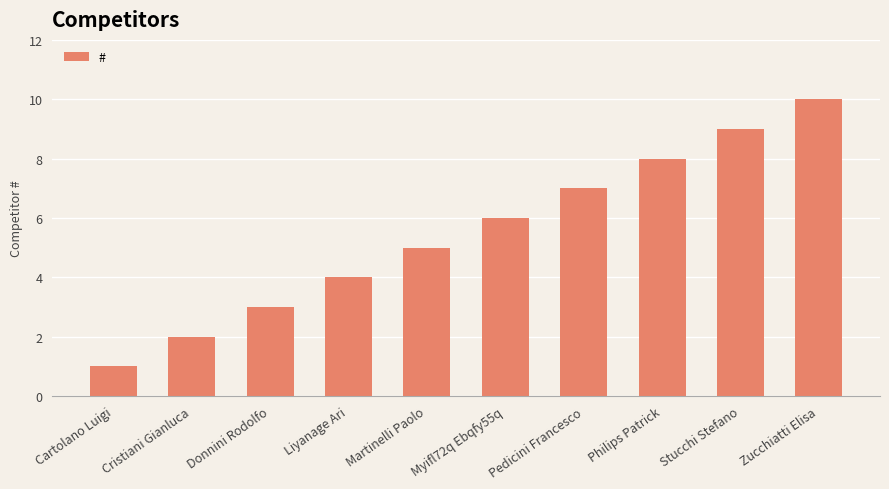

What is the change in value from Donnini Rodolfo to Myifl72q Ebqfy55q?

+3